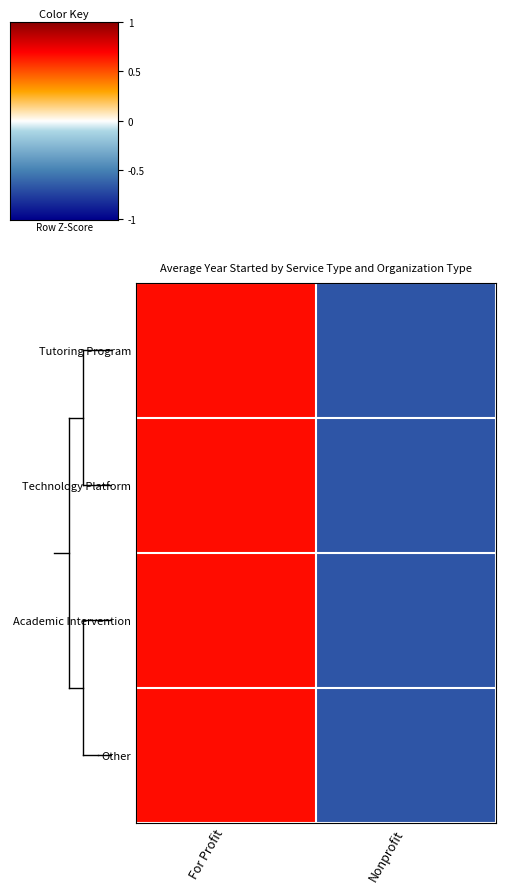

At how many categories does at least one series exceed 0?

1